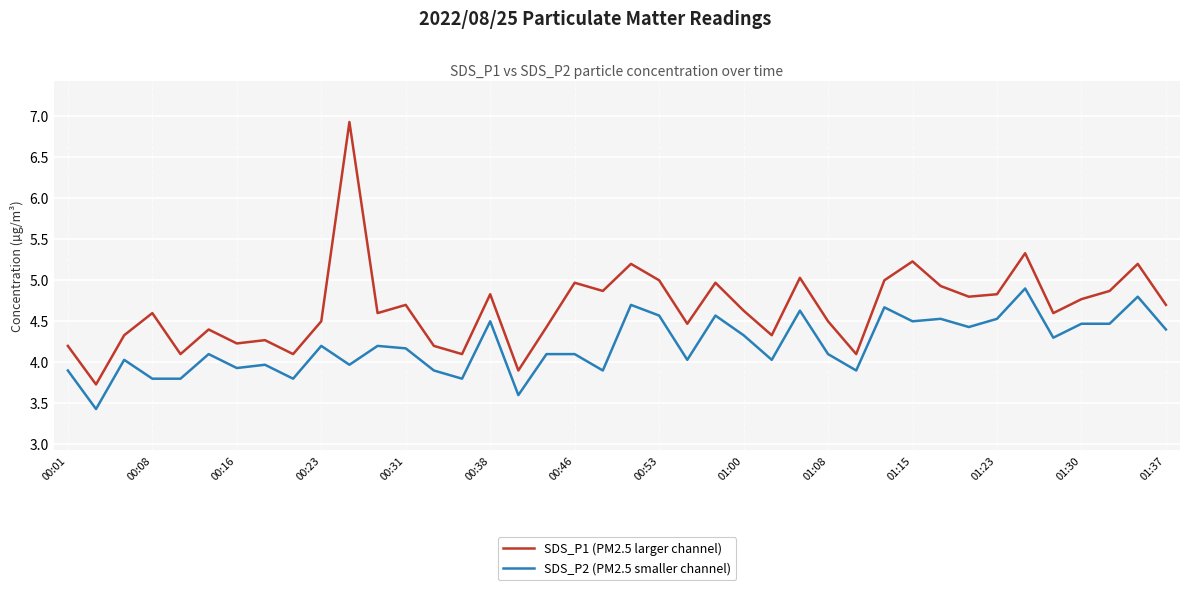

What is the difference between the maximum and minimum values in the SDS_P1 (PM2.5 larger channel) series?

3.2